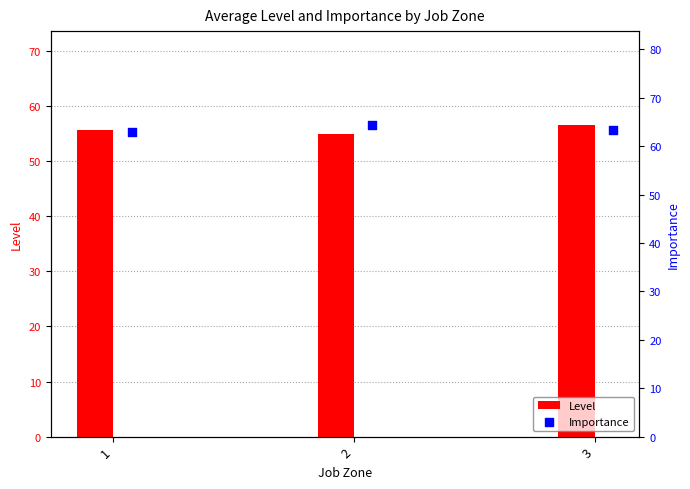

What is the lowest value of the Level series?

55.0